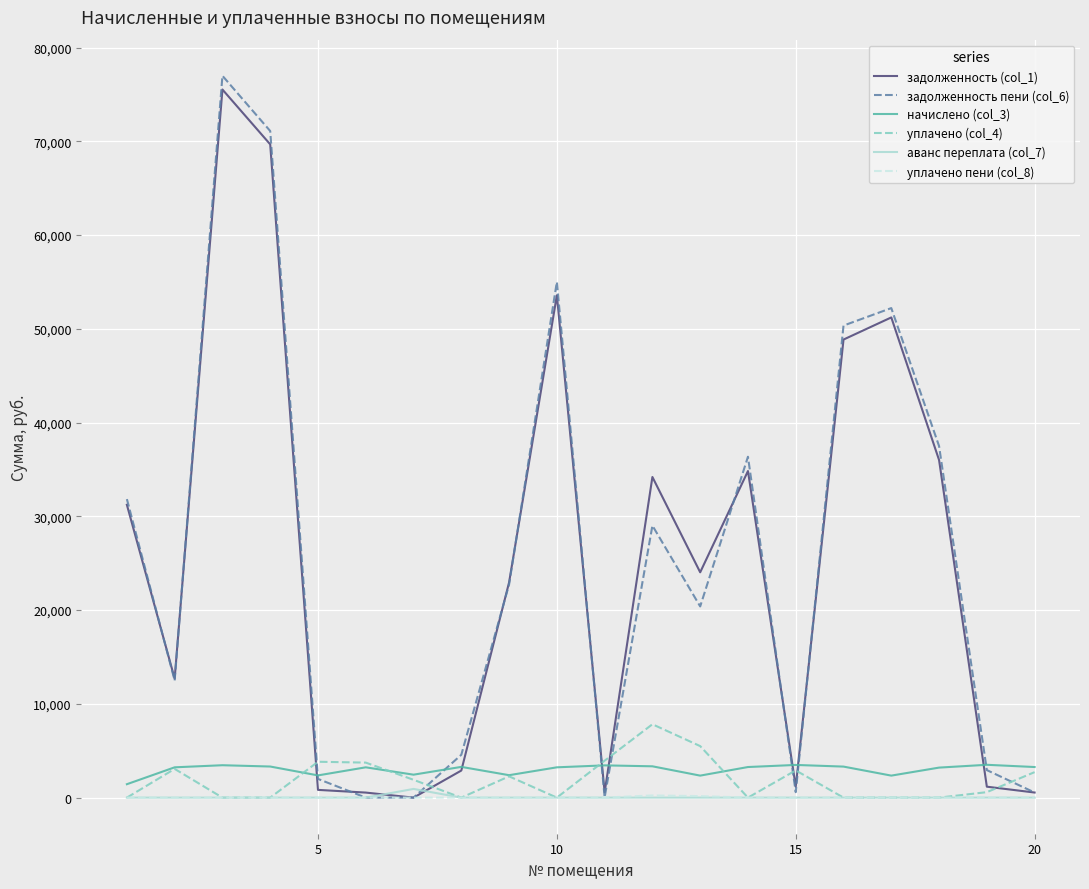

What is the highest value of the задолженность пени (col_6) series?

76998.4